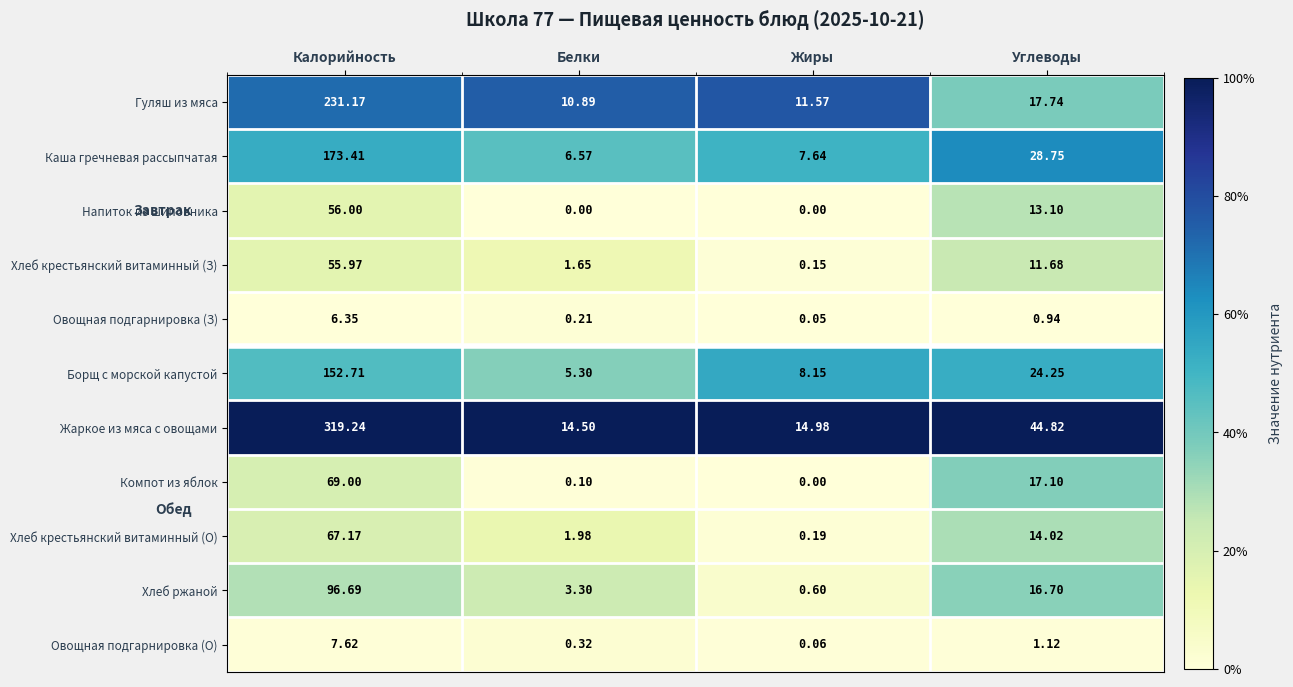

Which series changed the most between Белки and Углеводы?

Жаркое из мяса с овощами